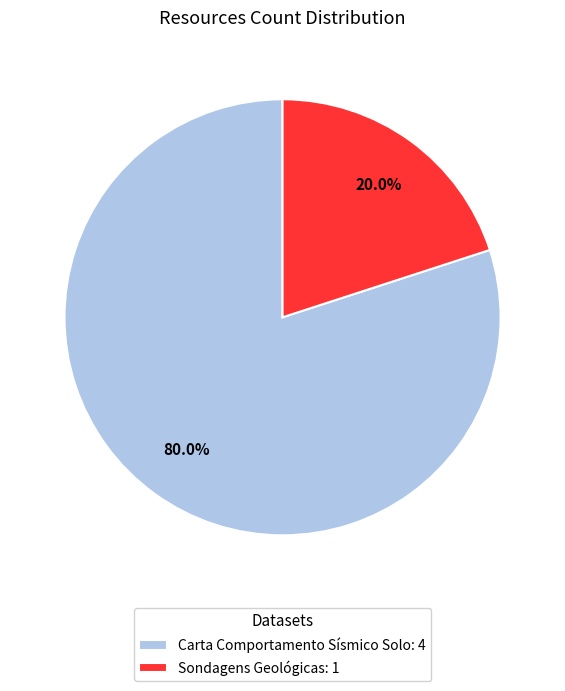

How many segments does this pie chart have?

2